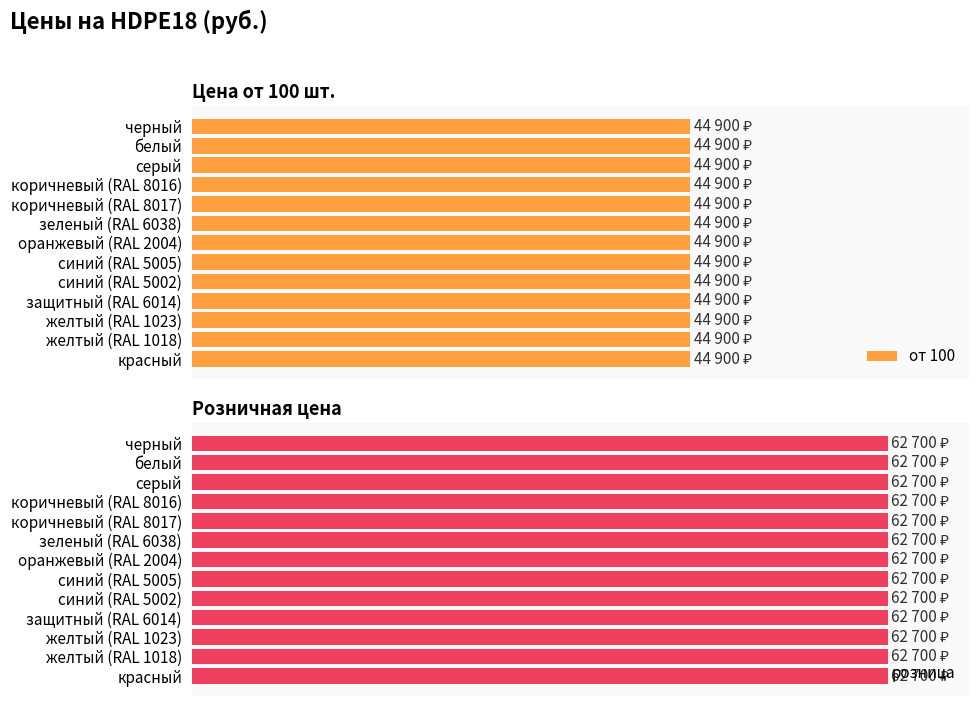

At how many categories does at least one series exceed 52606?

13